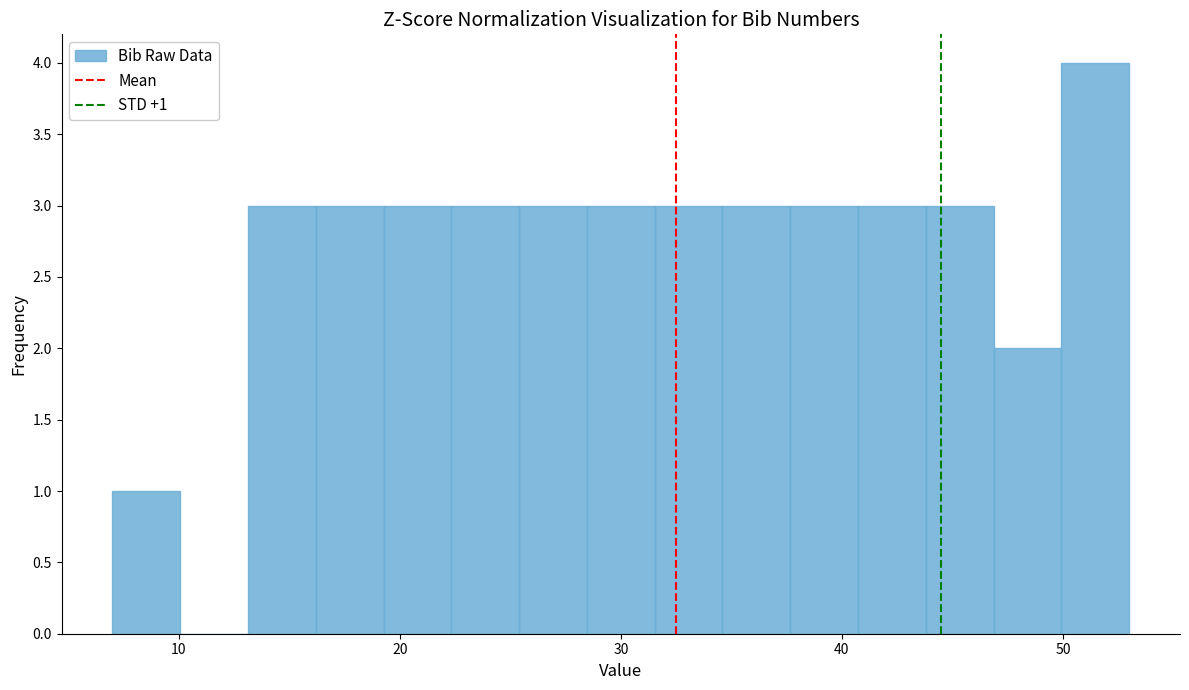

Around what value on the x-axis is the tallest bar? Give the approximate position of its centre, as read against the axis.

51